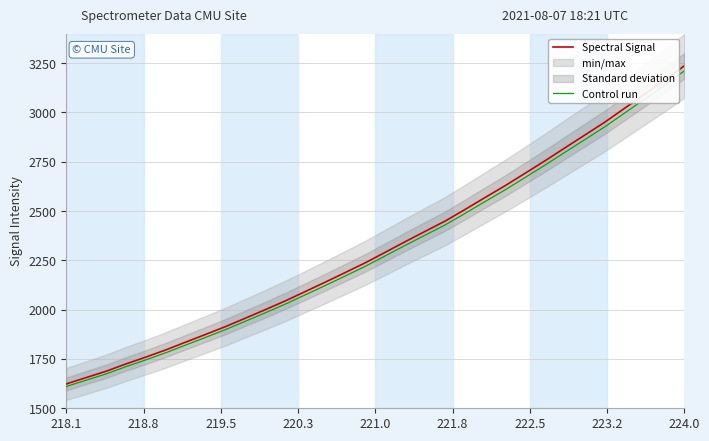

Reading right to left, what are all the values shown in this chart?

Spectral Signal: 3236.2	3162.3	3091.7	3020.7	2950.1	2884.9	2820.0	2754.4	2691.0	2628.2	2568.7	2508.4	2449.4	2397.5	2345.1	2291.4	2238.2	2189.0	2140.5	2092.8	2045.6	2001.1	1957.9	1915.0	1875.2	1836.0	1796.4	1759.9	1725.1	1687.9	1655.8	1623.5
Control run: 3210.3	3137.0	3067.0	2996.6	2926.5	2861.8	2797.4	2732.3	2669.4	2607.2	2548.1	2488.3	2429.8	2378.3	2326.4	2273.1	2220.3	2171.5	2123.3	2076.1	2029.2	1985.1	1942.3	1899.7	1860.2	1821.3	1782.1	1745.8	1711.3	1674.4	1642.6	1610.5